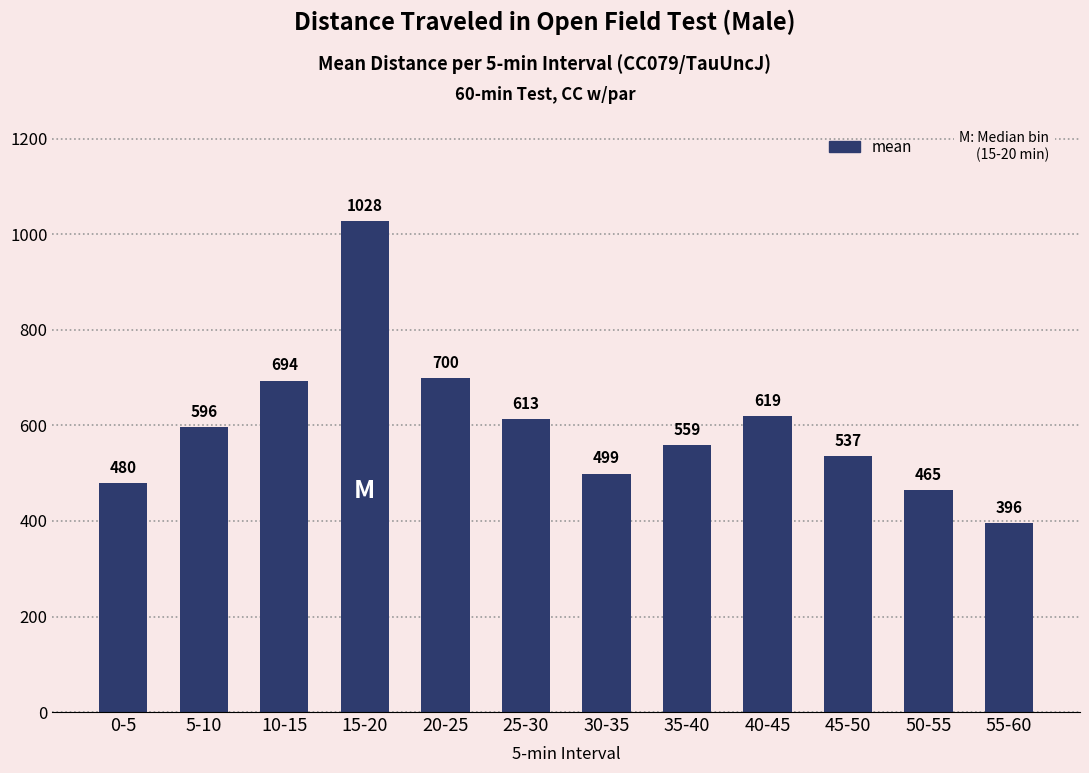

Is it true that the value at 0-5 is 705.4?

False